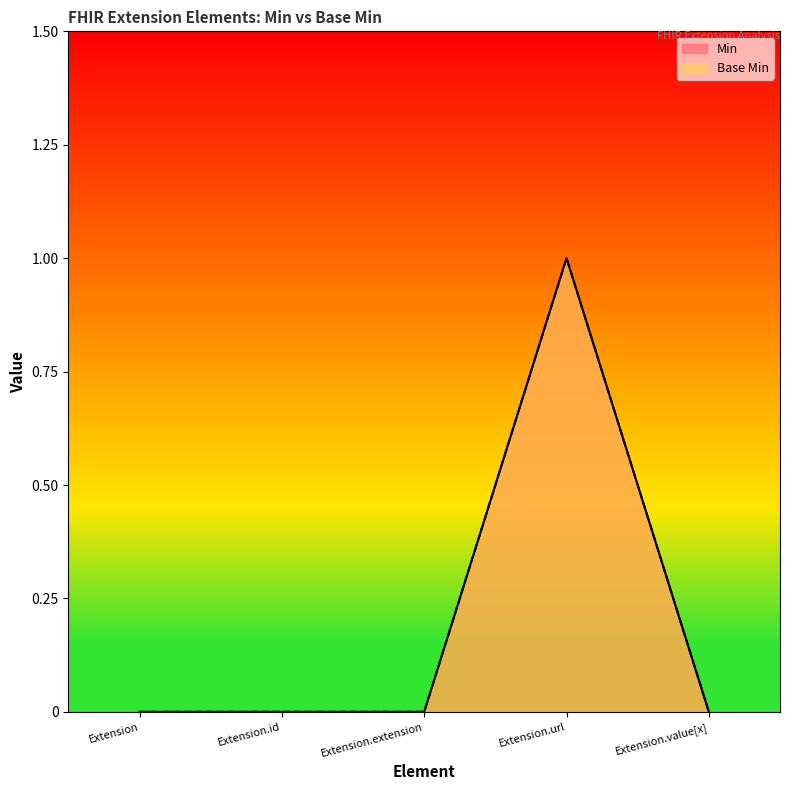

True or false: Base Min and Min intersect in this chart.

False